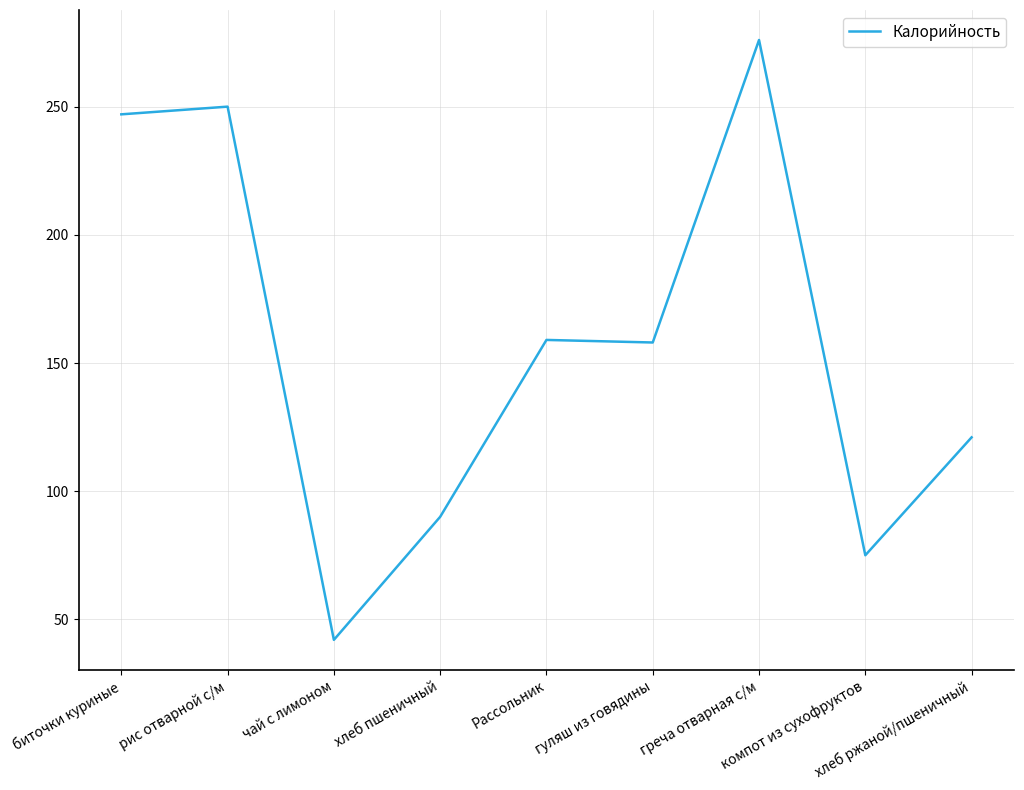

Which category has the highest value across all series?

греча отварная с/м